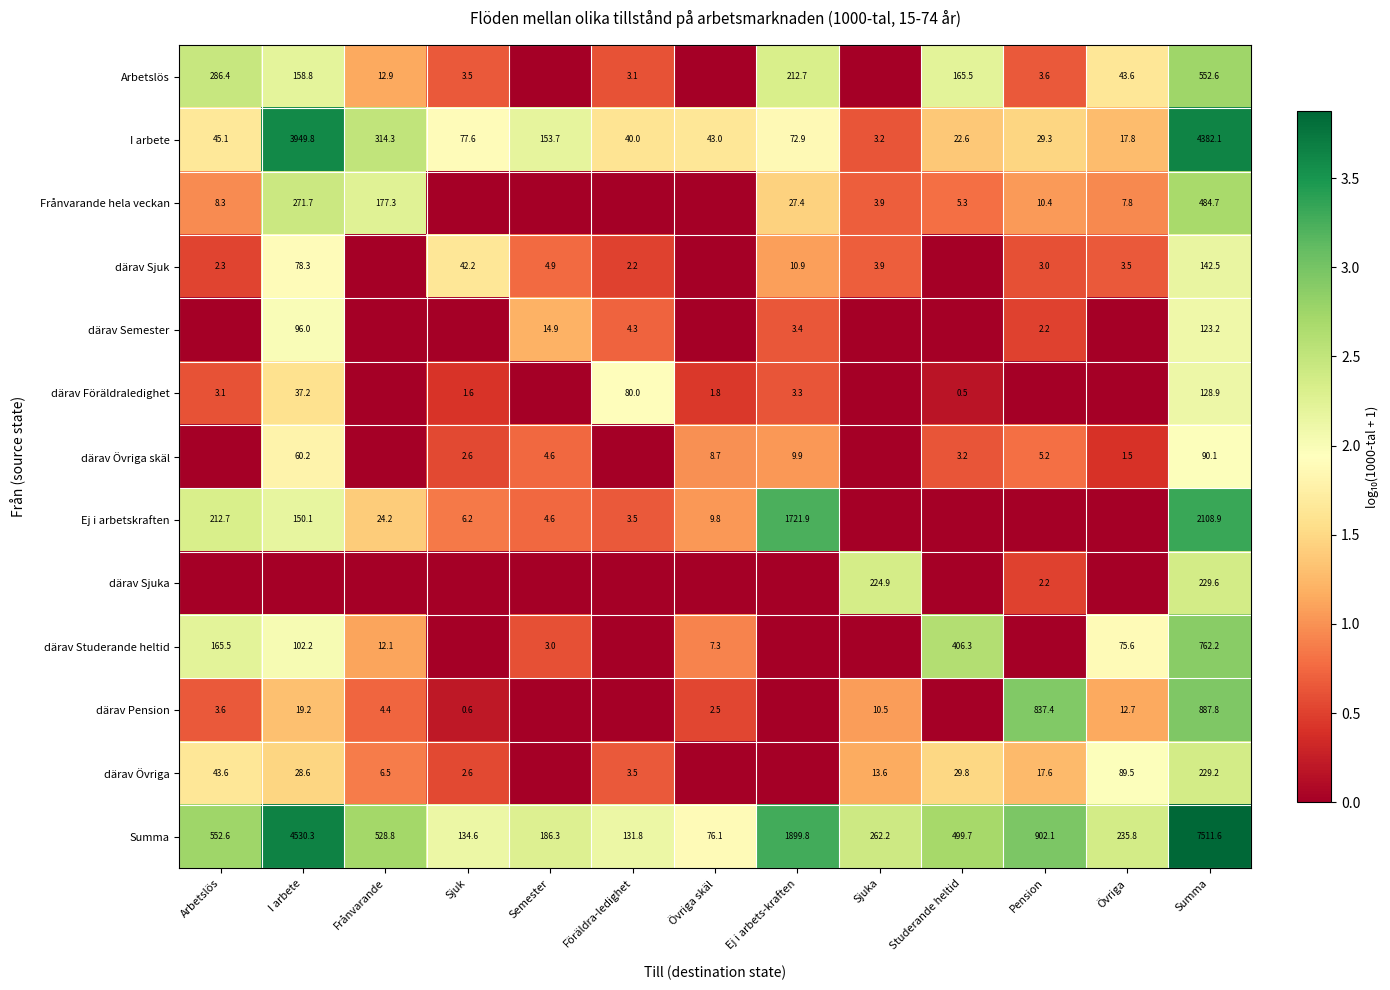

What is the sum of the Summa values at Föräldra-ledighet and Sjuk?

266.4